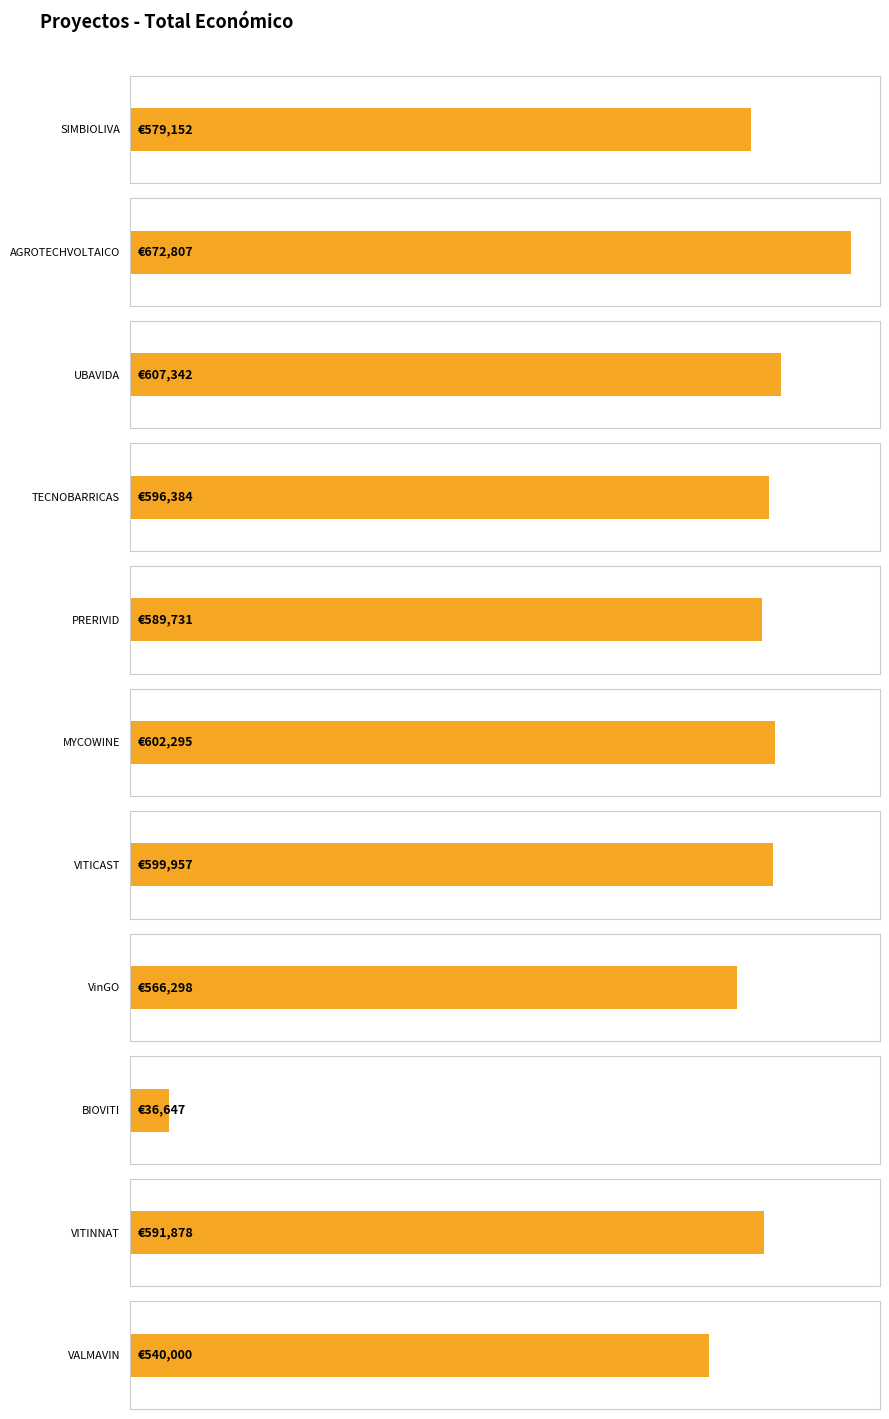

Does the chart contain stacked bars?

No